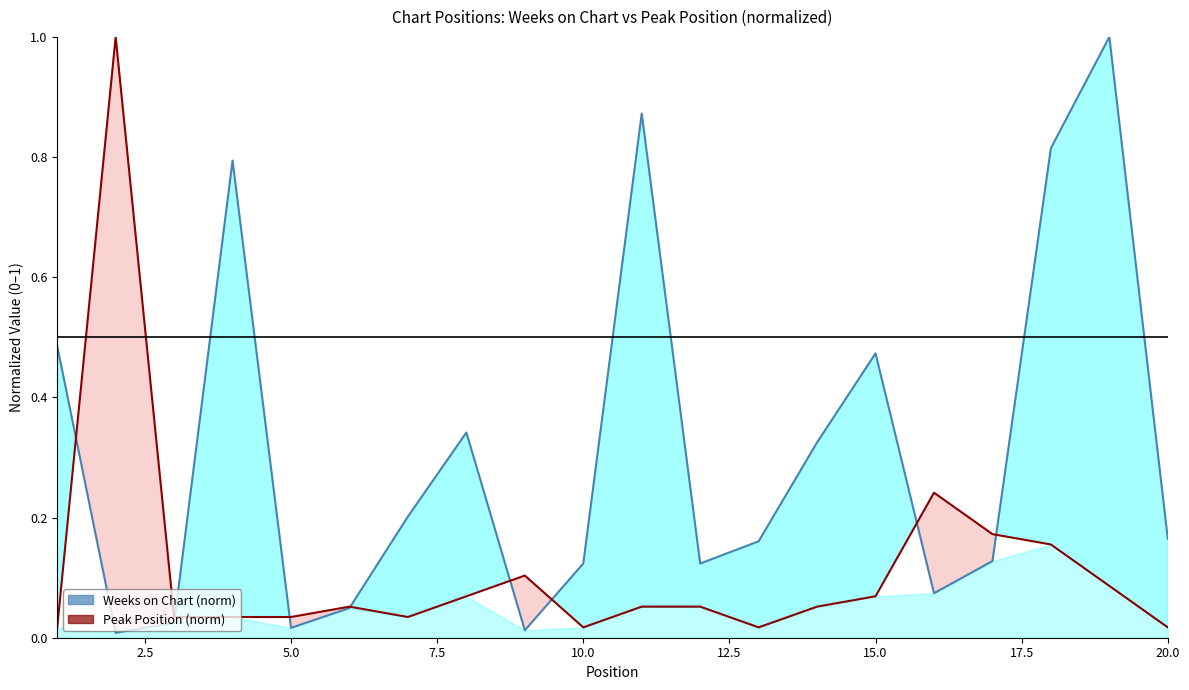

What is the average value of the Peak Position (norm) series?

0.1